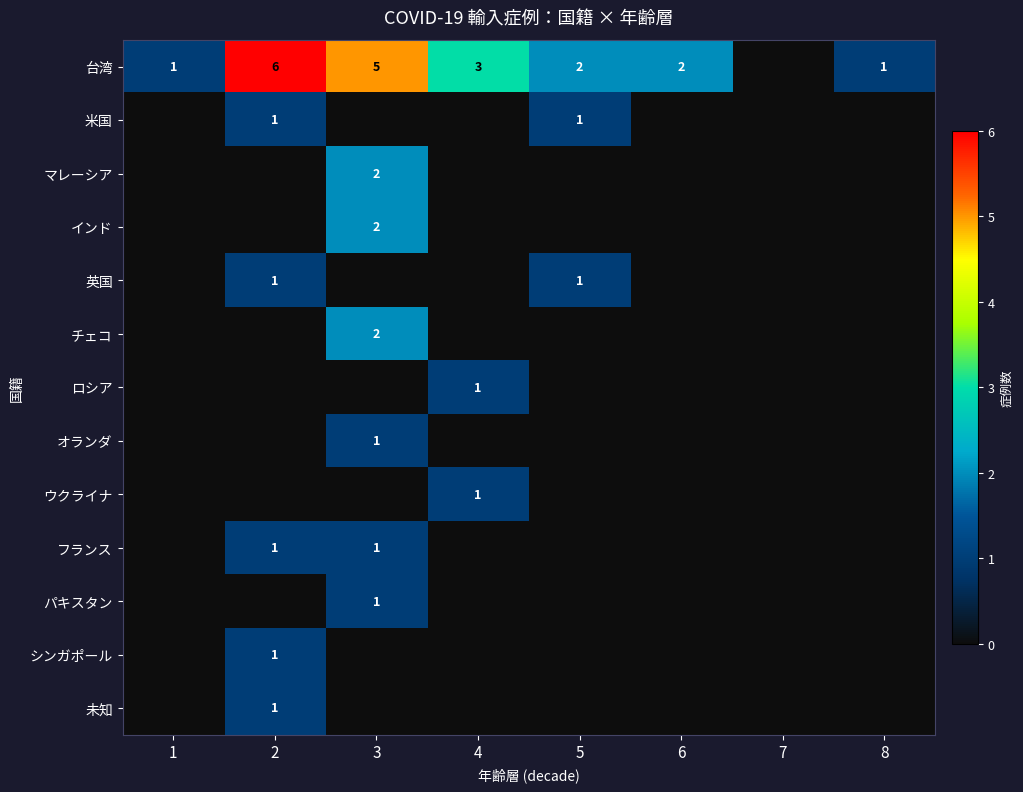

Which series changed the most between 1 and 5?

台湾